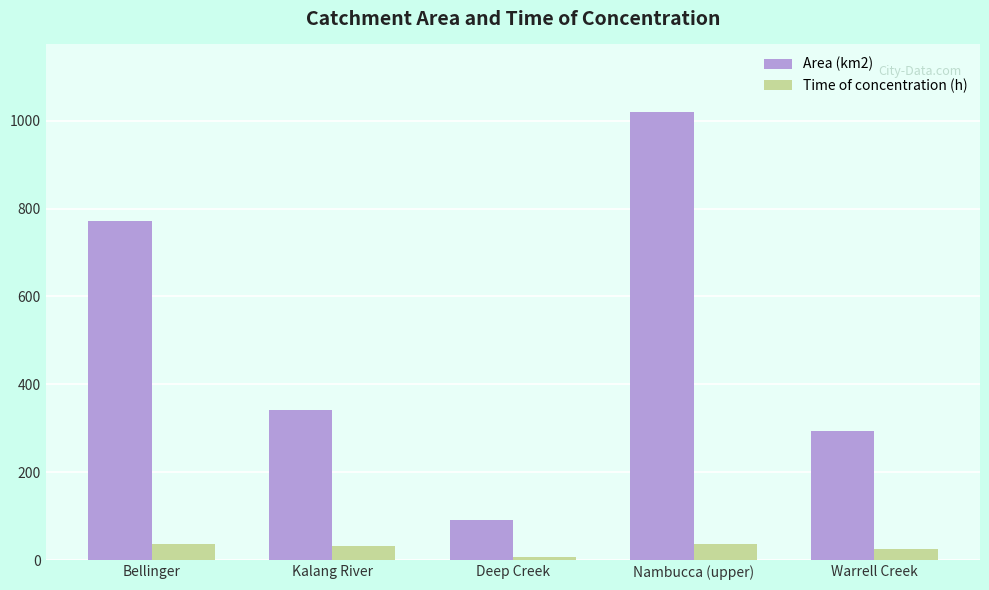

Are the bars grouped side by side (vs. stacked)?

Yes